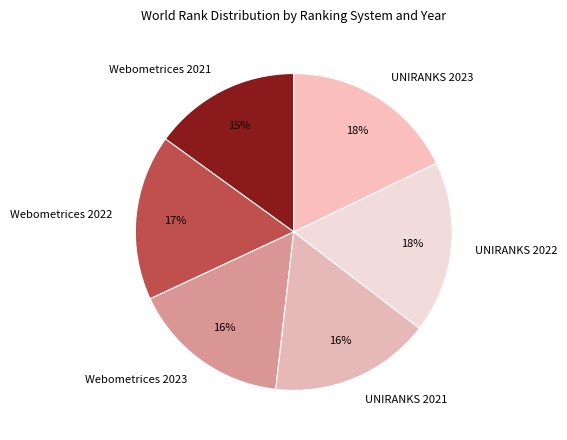

What is the smallest slice in the pie chart?

Webometrices 2021